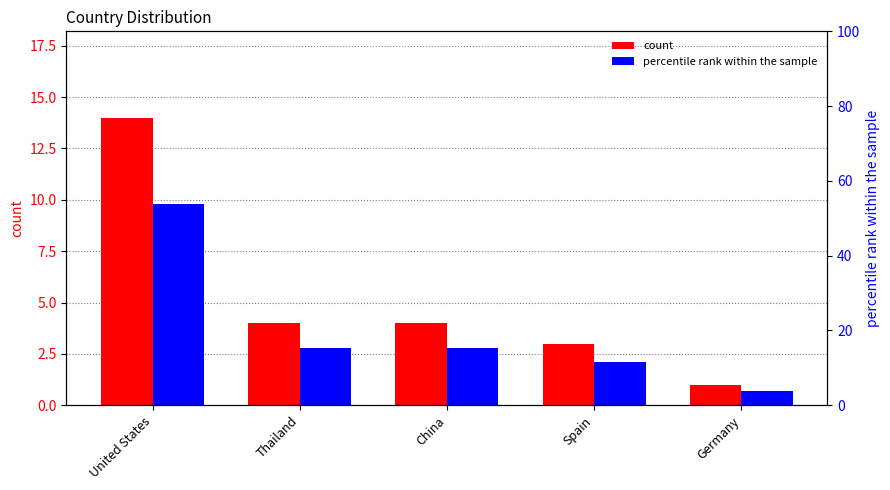

At how many categories does at least one series exceed 25?

1